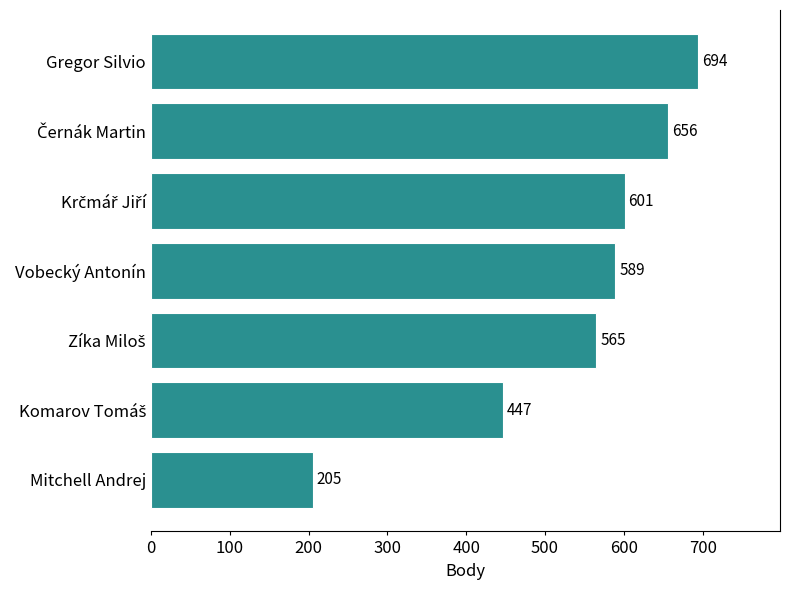

How many distinct data groups are displayed?

1